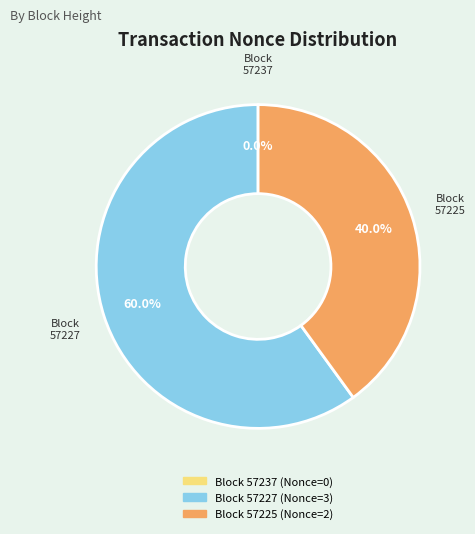

Which slice is the largest?

57227